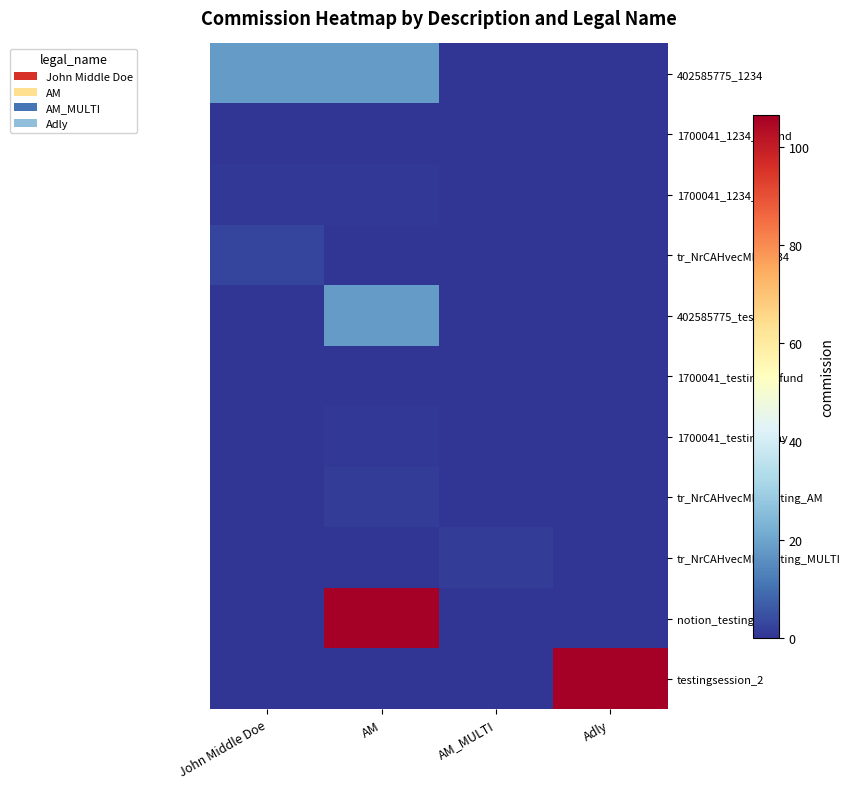

Reading left to right, list all the values displayed in this chart.

402585775_1234: John Middle Doe=18.0	AM=18.0	AM_MULTI=0.0	Adly=0.0
1700041_1234_refund: John Middle Doe=0.0	AM=0.0	AM_MULTI=0.0	Adly=0.0
1700041_1234_pay: John Middle Doe=0.6	AM=0.6	AM_MULTI=0.0	Adly=0.0
tr_NrCAHvecME_1234: John Middle Doe=2.9	AM=0.0	AM_MULTI=0.0	Adly=0.0
402585775_testing: John Middle Doe=0.0	AM=18.0	AM_MULTI=0.0	Adly=0.0
1700041_testing_refund: John Middle Doe=0.0	AM=0.0	AM_MULTI=0.0	Adly=0.0
1700041_testing_pay: John Middle Doe=0.0	AM=0.6	AM_MULTI=0.0	Adly=0.0
tr_NrCAHvecME_testing_AM: John Middle Doe=0.0	AM=1.4	AM_MULTI=0.0	Adly=0.0
tr_NrCAHvecME_testing_MULTI: John Middle Doe=0.0	AM=0.0	AM_MULTI=1.4	Adly=0.0
notion_testing_1: John Middle Doe=0.0	AM=106.5	AM_MULTI=0.0	Adly=0.0
testingsession_2: John Middle Doe=0.0	AM=0.0	AM_MULTI=0.0	Adly=106.5